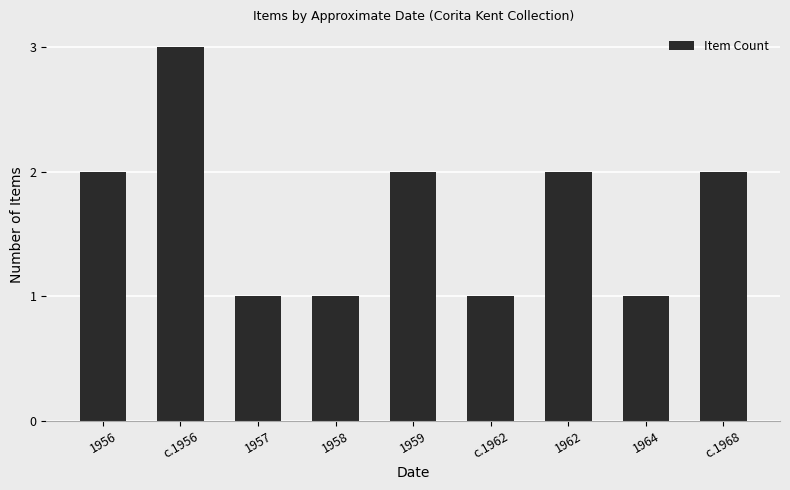

Which category has the highest value across all series?

c.1956